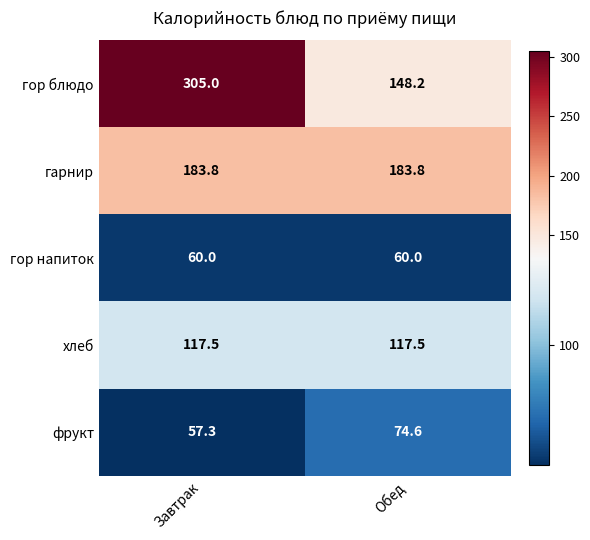

Reading right to left, what are all the values shown in this chart?

гор блюдо: 148.2	305.0
гарнир: 183.8	183.8
гор напиток: 60.0	60.0
хлеб: 117.5	117.5
фрукт: 74.6	57.3